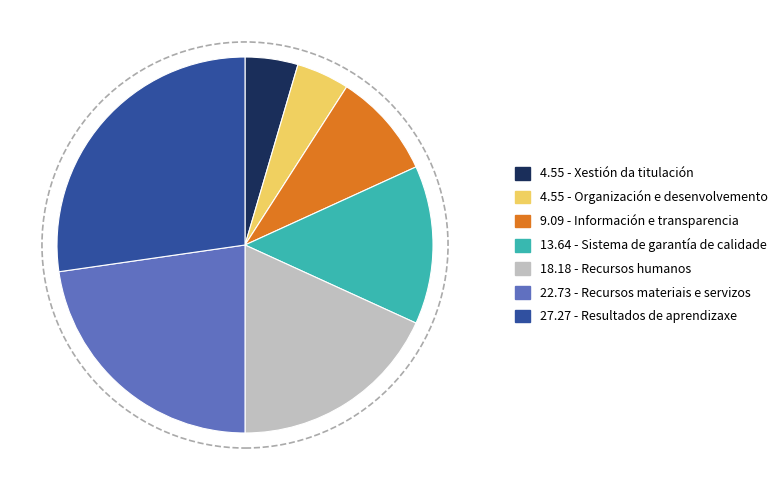

Is there a majority slice in this chart?

No